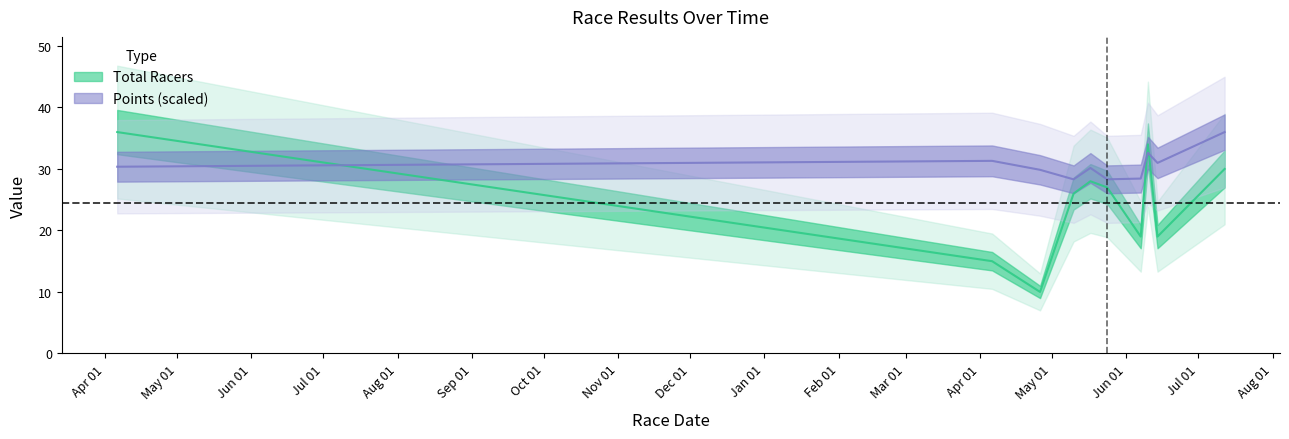

What is the approximate value of Points at 2017-04-06?

30.4